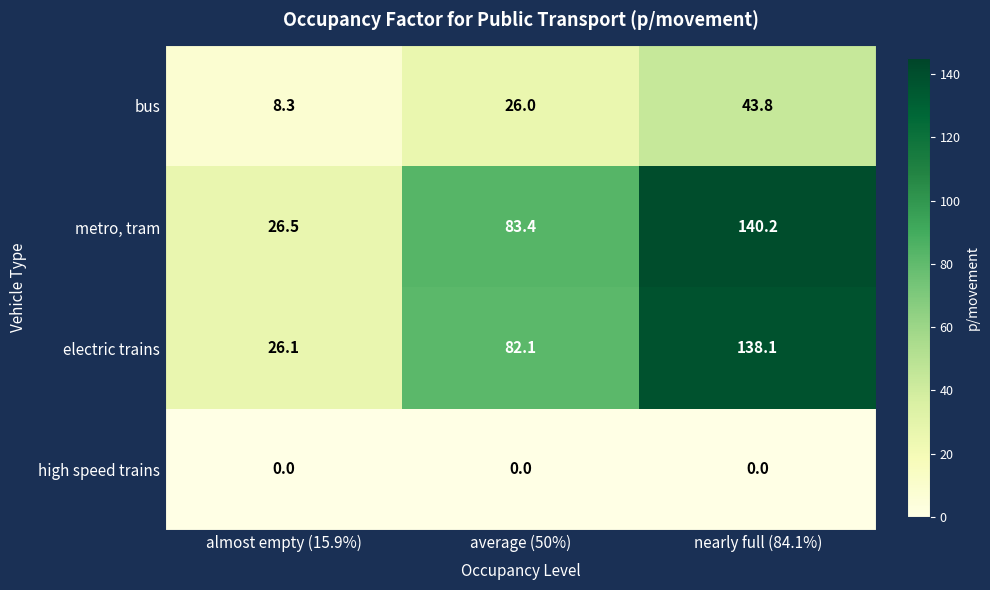

At how many categories does at least one series exceed 35?

2